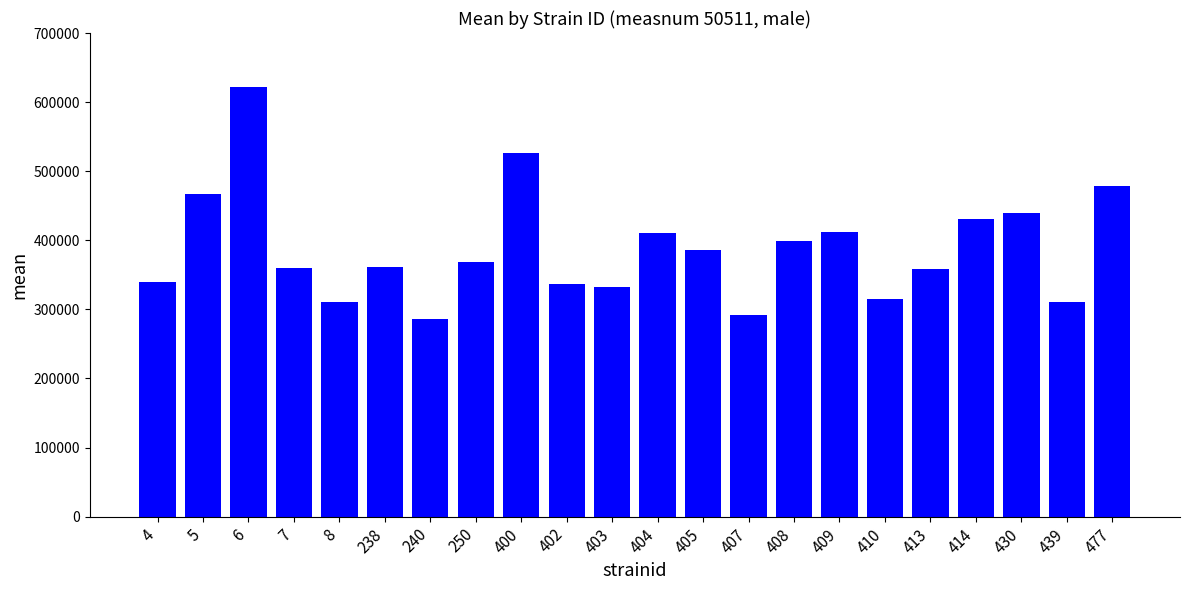

What is the minimum value shown in the chart?

286604.6